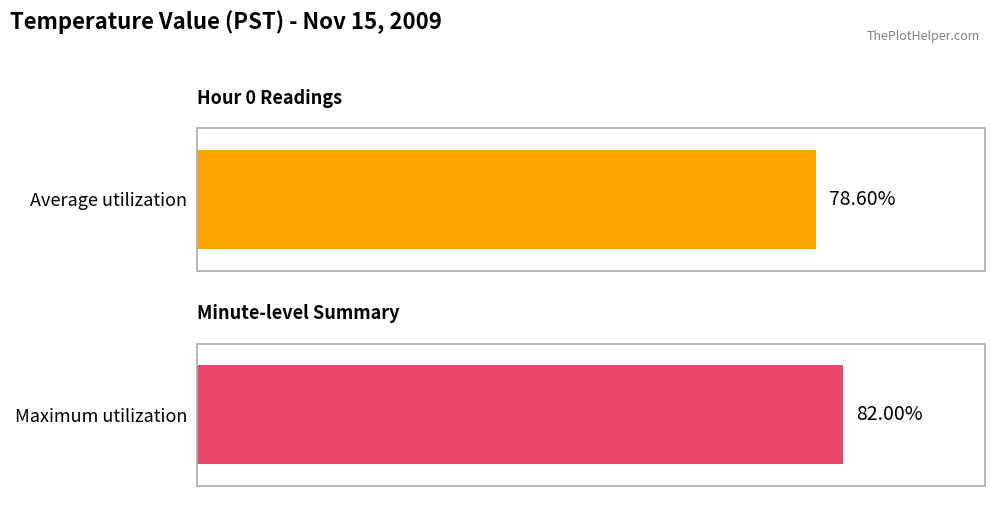

Rank the series at 16 from lowest to highest value.

Average utilization, Maximum utilization